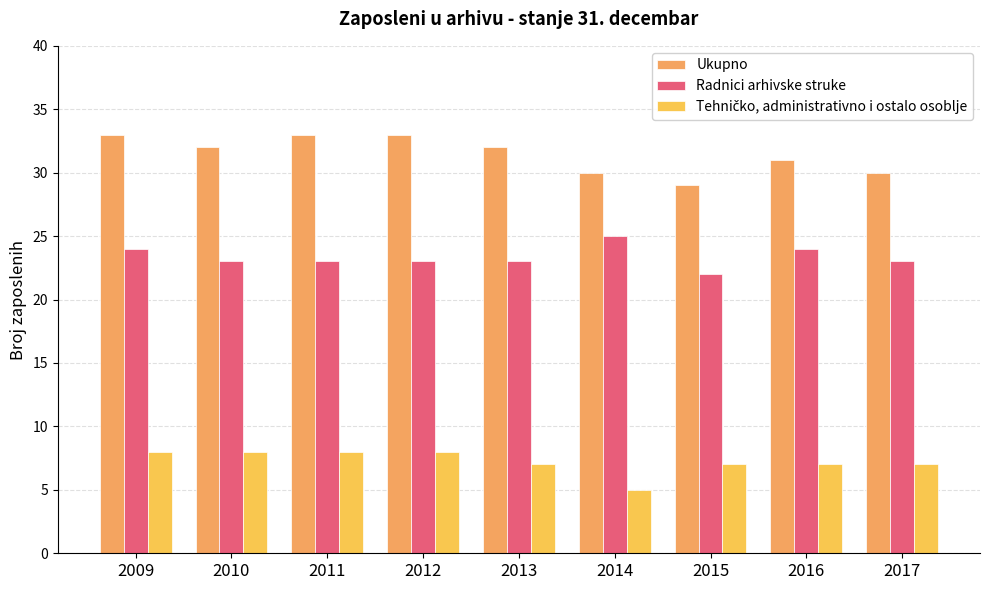

At which label does Radnici arhivske struke reach its peak?

2014